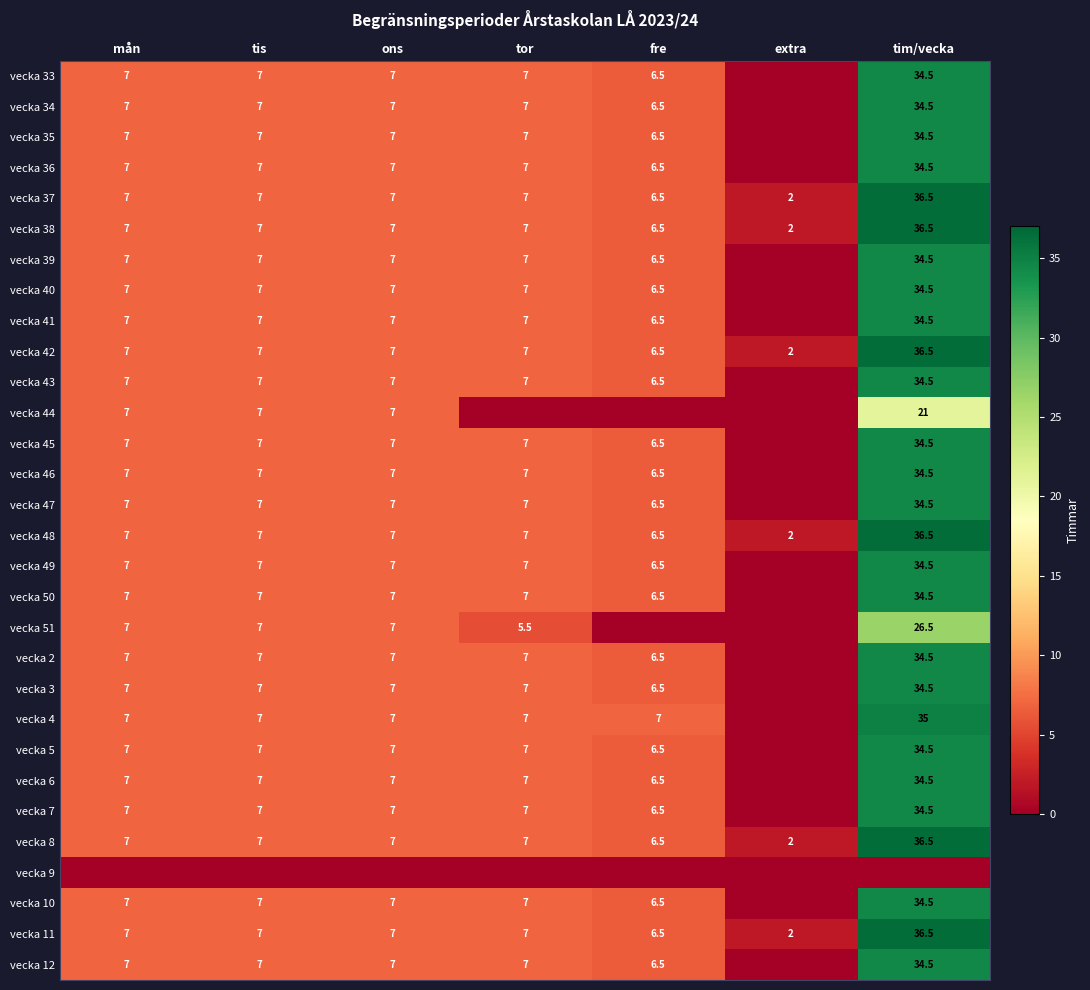

Which has a higher value, extra or tor?

tor